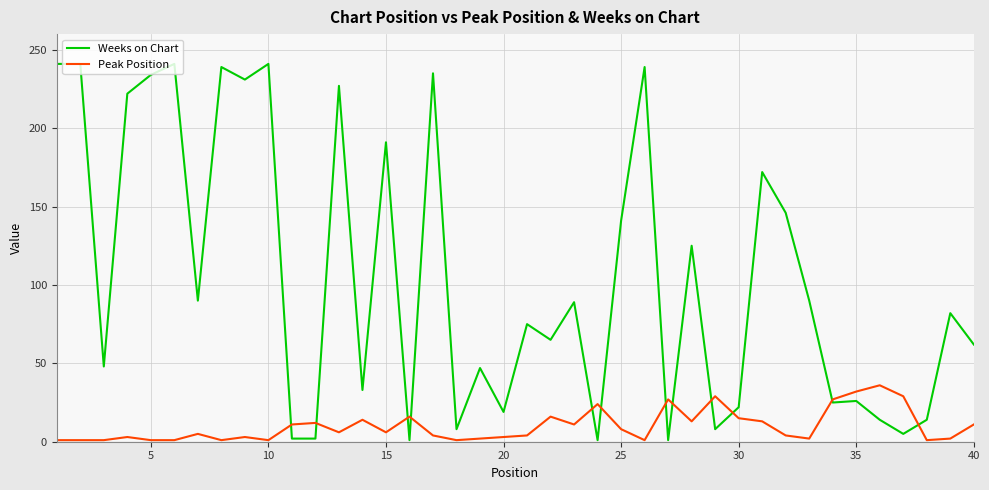

List the series in order of their overall mean, highest first.

Weeks on Chart, Peak Position